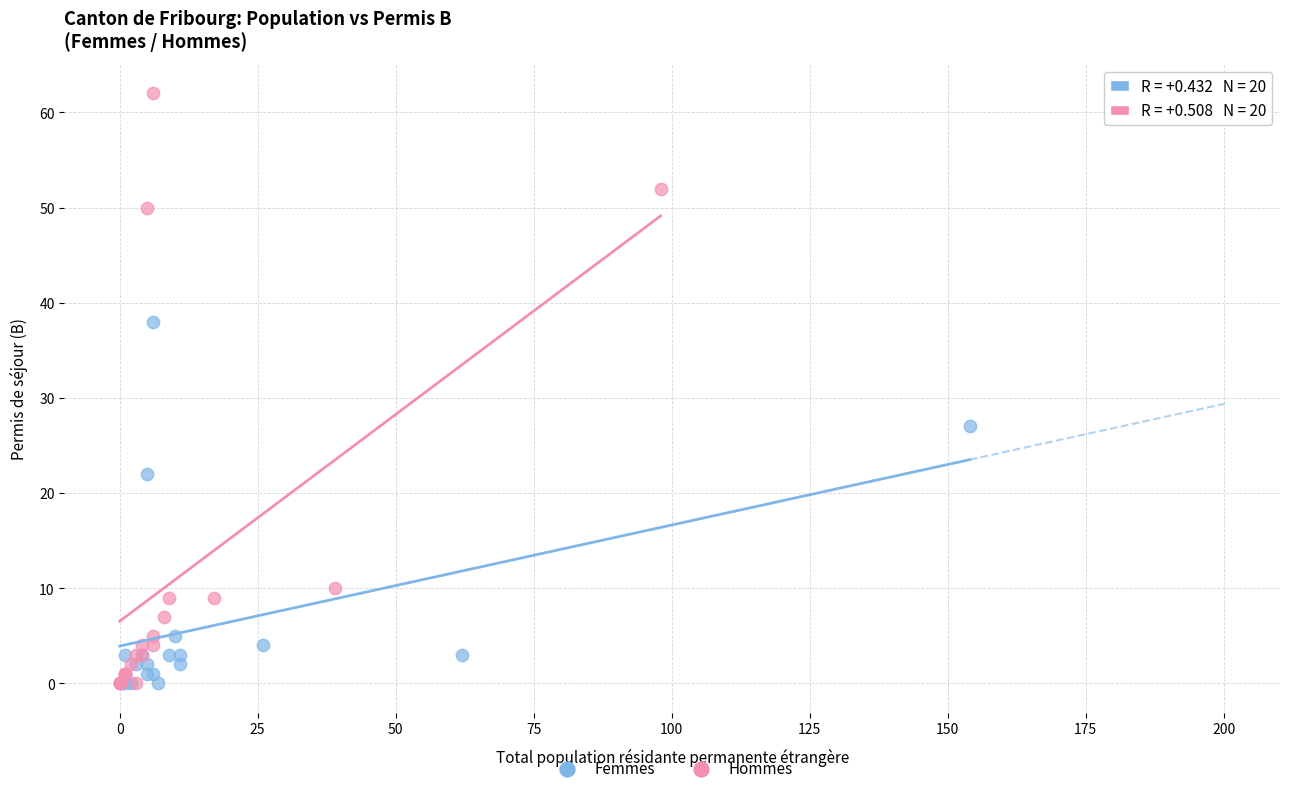

Which series has the widest spread of Y values?

Hommes